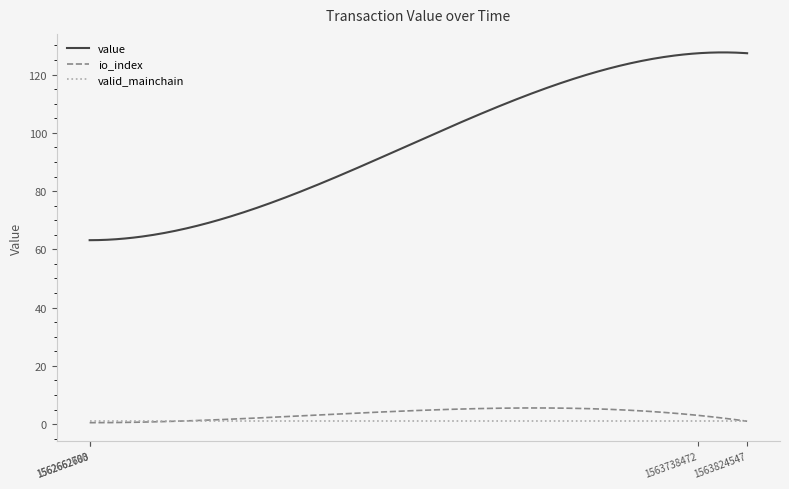

Which series has the widest spread of values?

value